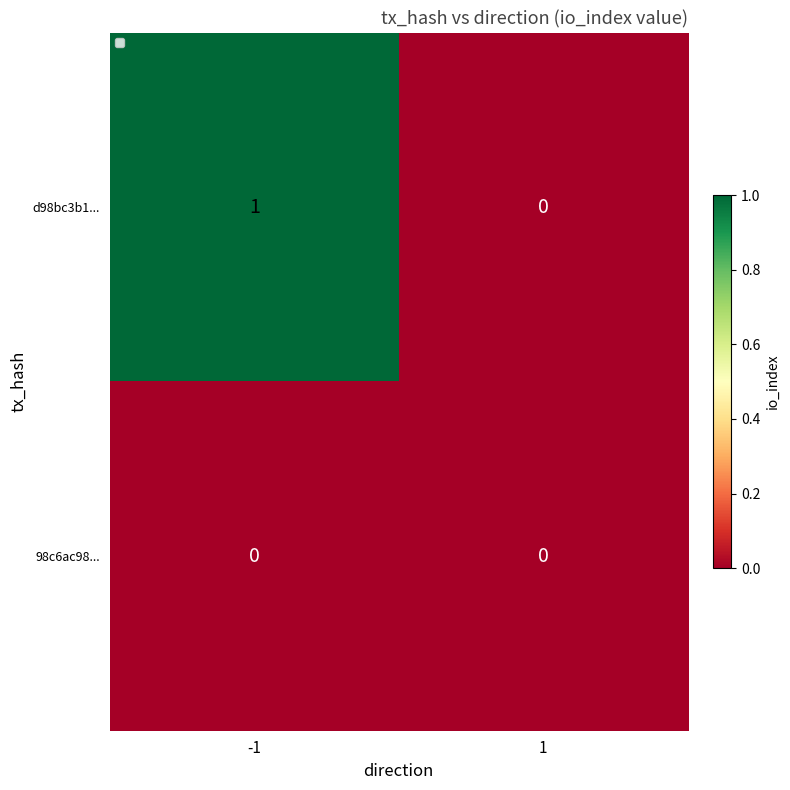

What value does the d98bc3b1... series have at -1?

1